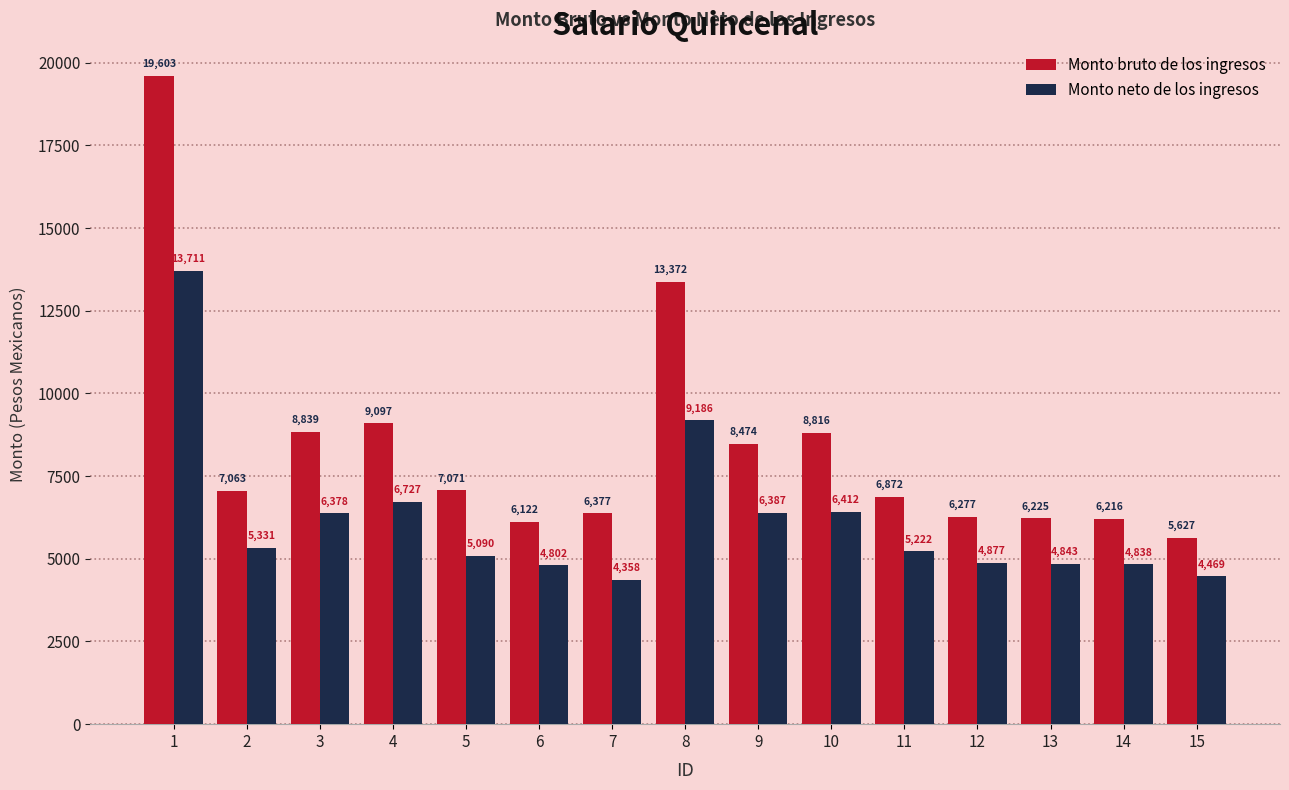

Is the value of Monto neto de los ingresos at 13 greater than the value of Monto bruto de los ingresos at 5?

No